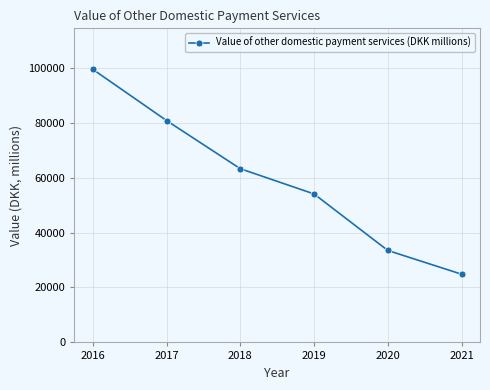

True or false: the data shows 110433 at 2018.

False